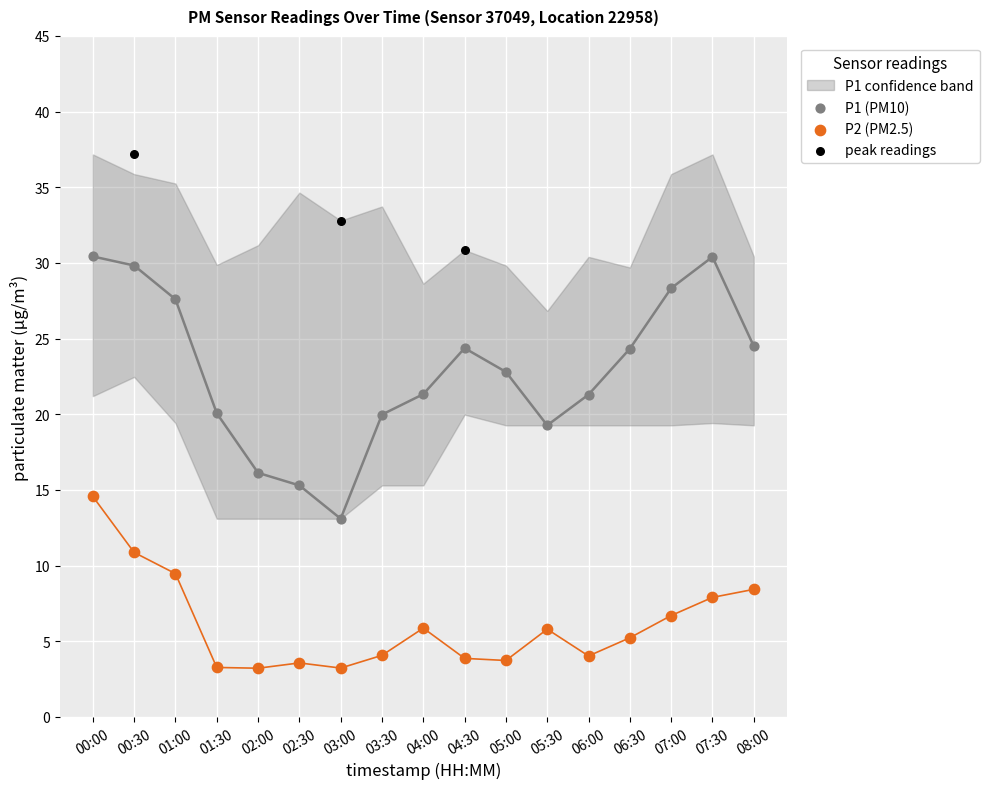

Which series reaches the maximum Y coordinate?

peak readings